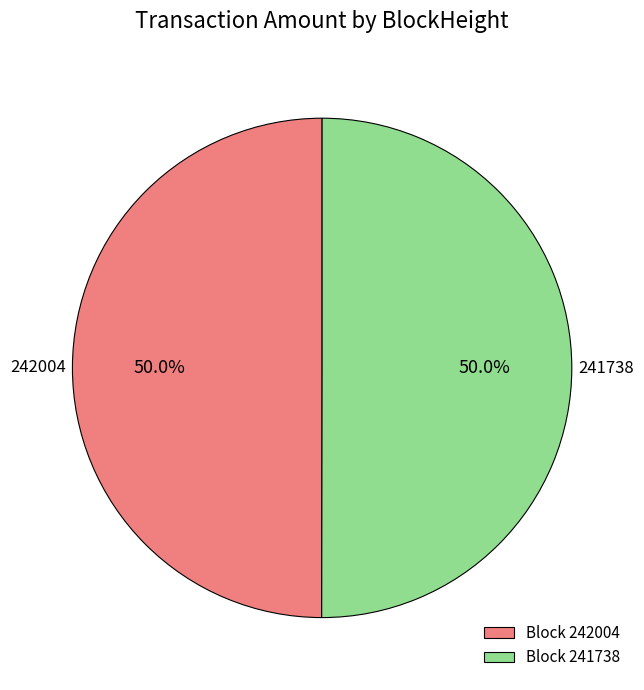

What percentage is NOT represented by Block 242004?

50.0%